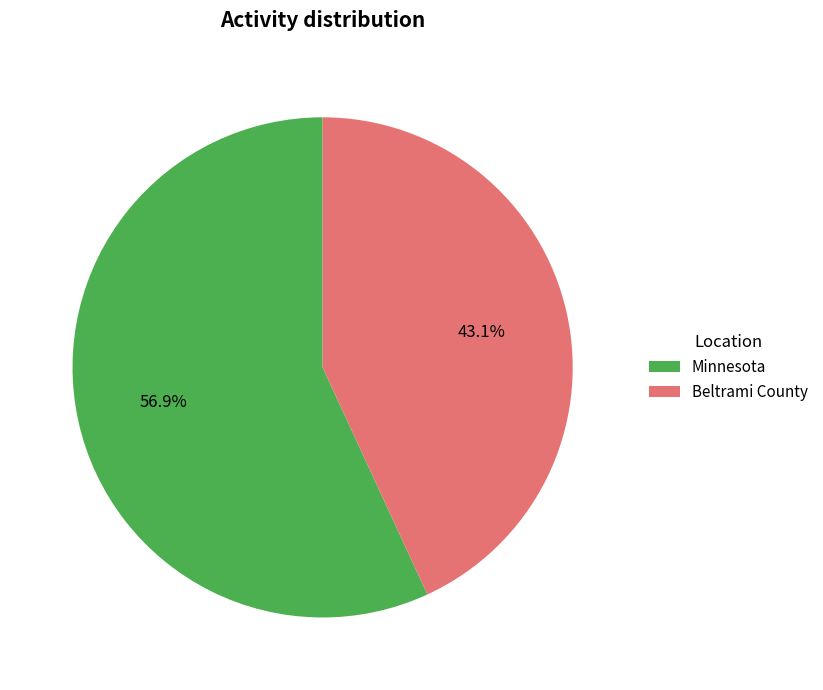

Which category has the biggest portion of the pie?

Minnesota